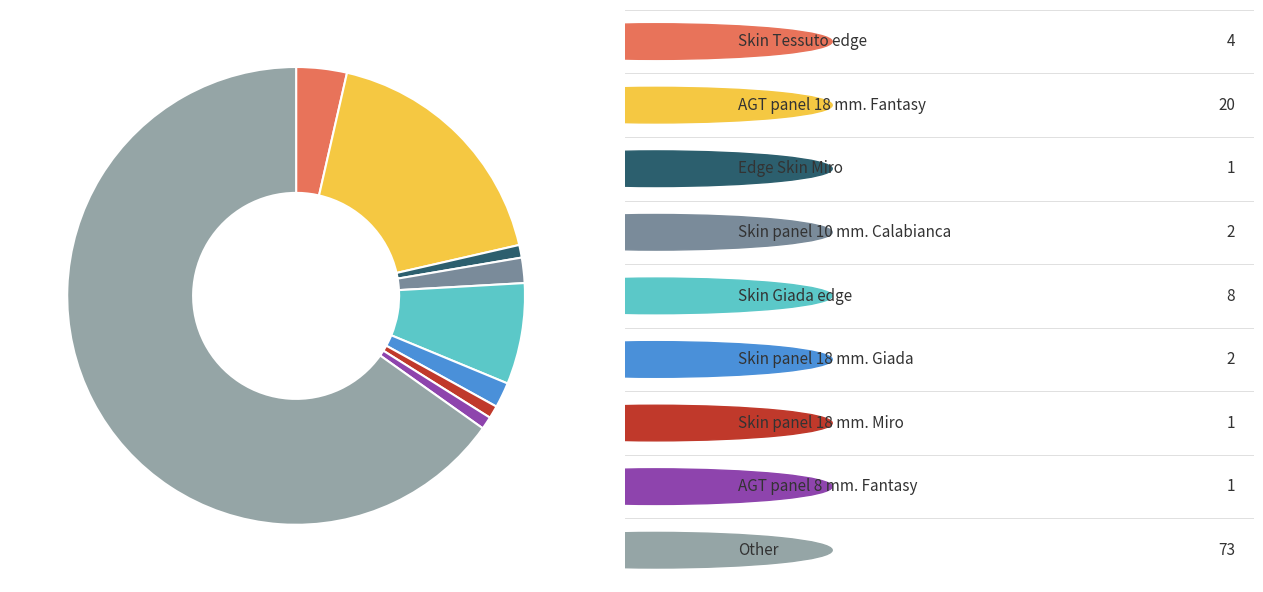

To the nearest percent, what is the average slice percentage?

11%